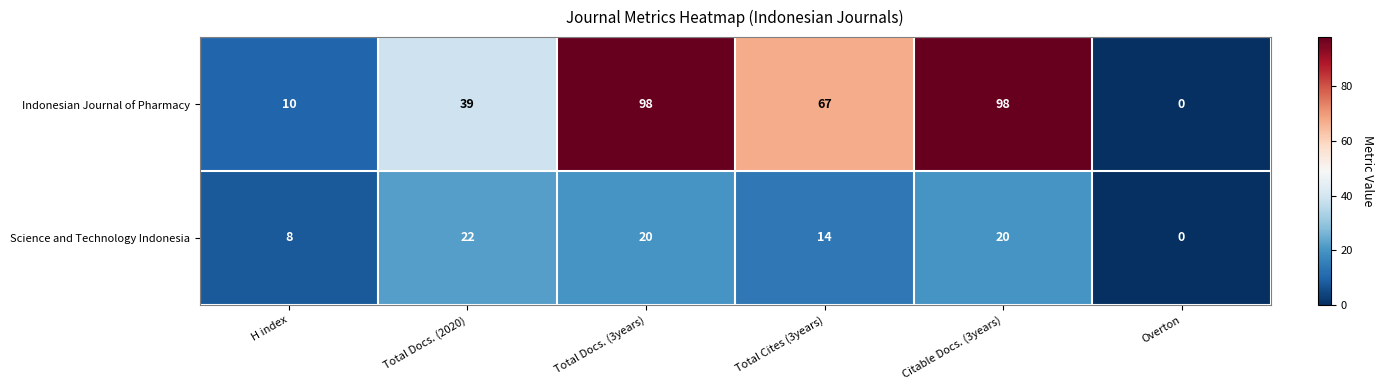

List the series in order of their peak value, highest first.

Indonesian Journal of Pharmacy, Science and Technology Indonesia